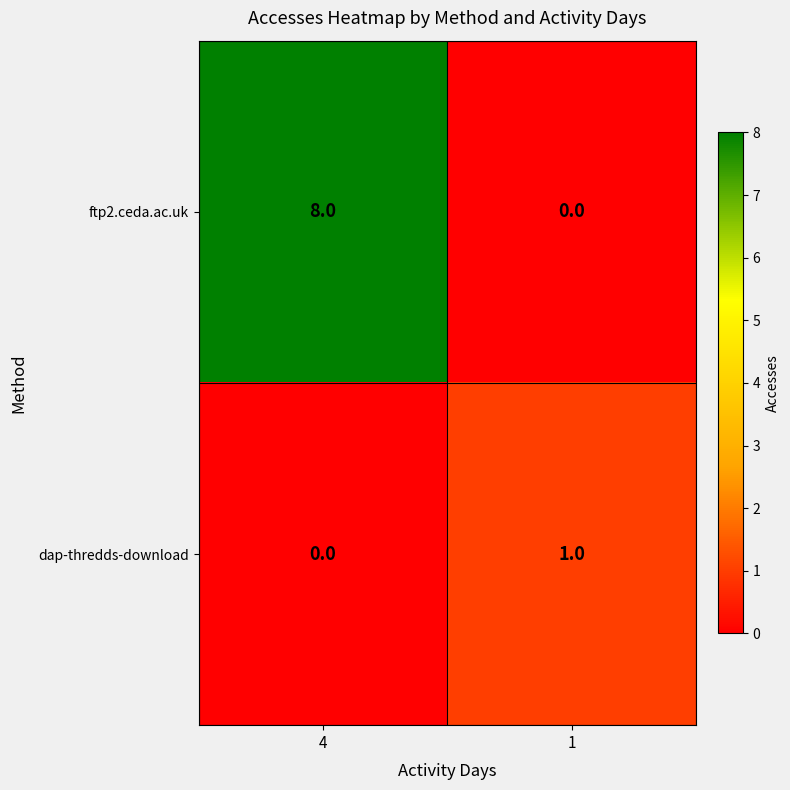

What is the maximum value for ftp2.ceda.ac.uk?

8